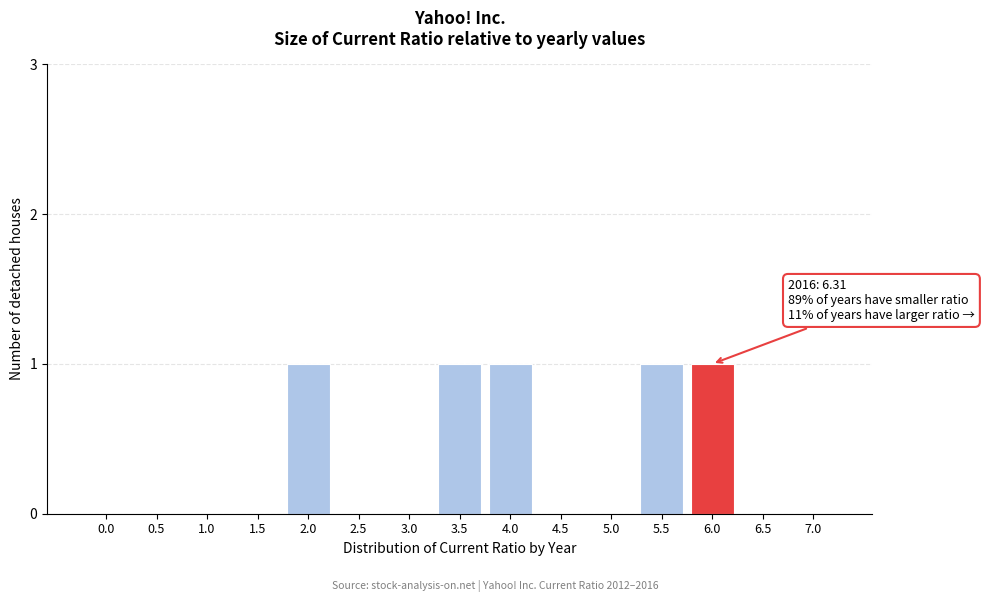

Reading right to left, list all the values displayed in this chart.

7.0=0	6.5=0	6.0=1	5.5=1	5.0=0	4.5=0	4.0=1	3.5=1	3.0=0	2.5=0	2.0=1	1.5=0	1.0=0	0.5=0	0.0=0